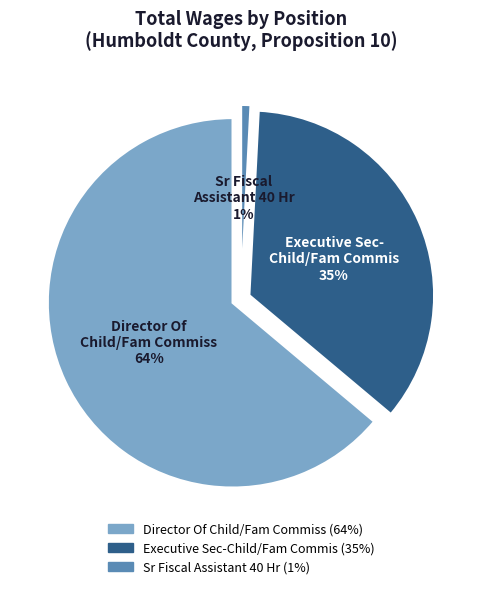

Which slice represents more than half of the pie?

Director Of Child/Fam Commiss